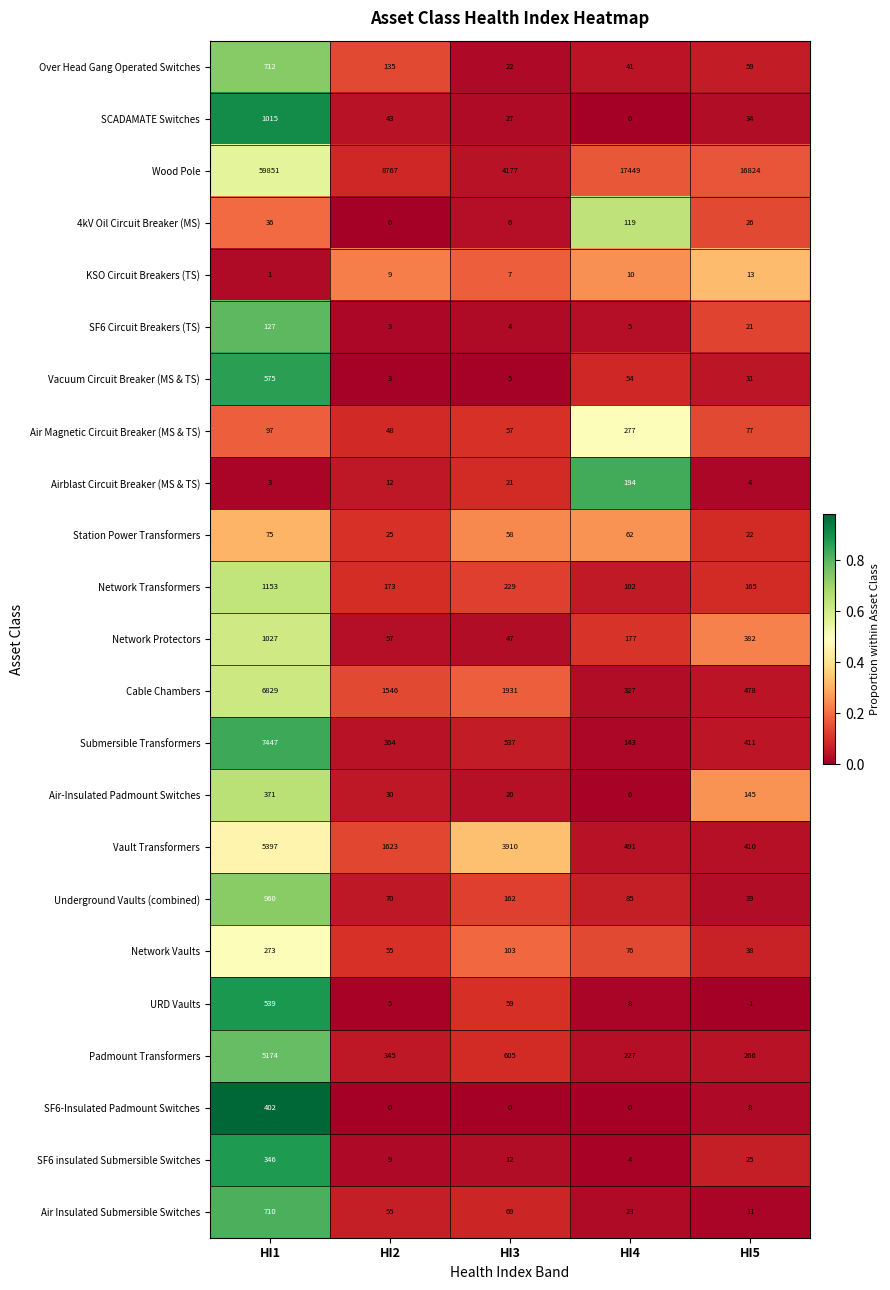

The value of SF6-Insulated Padmount Switches at HI1 is 205. True or false?

False